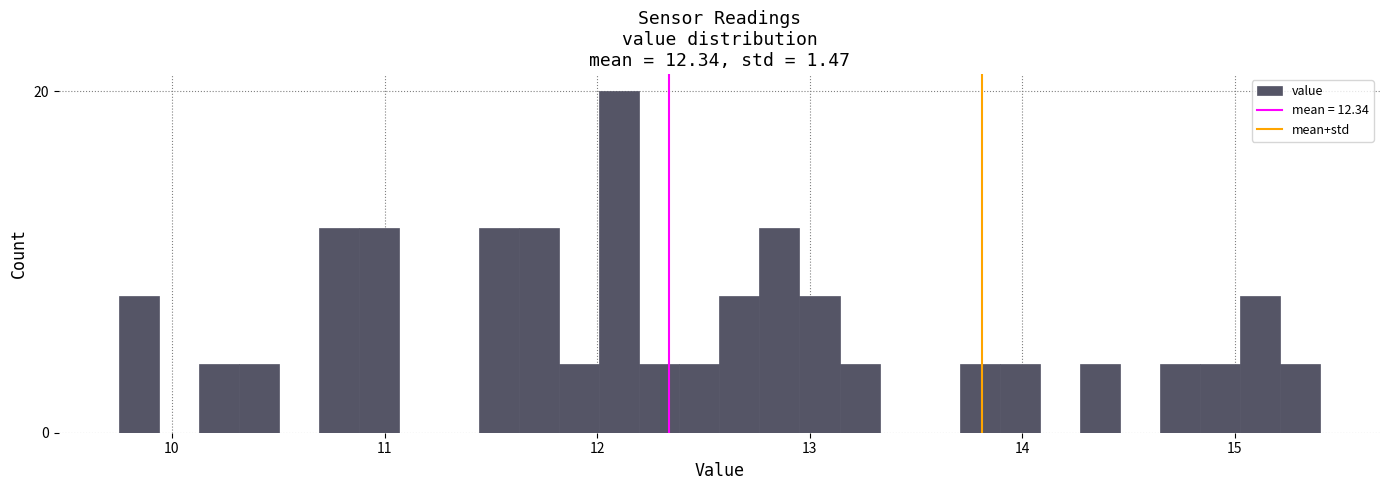

Around what value on the x-axis is the tallest bar? Give the approximate position of its centre, as read against the axis.

12.1